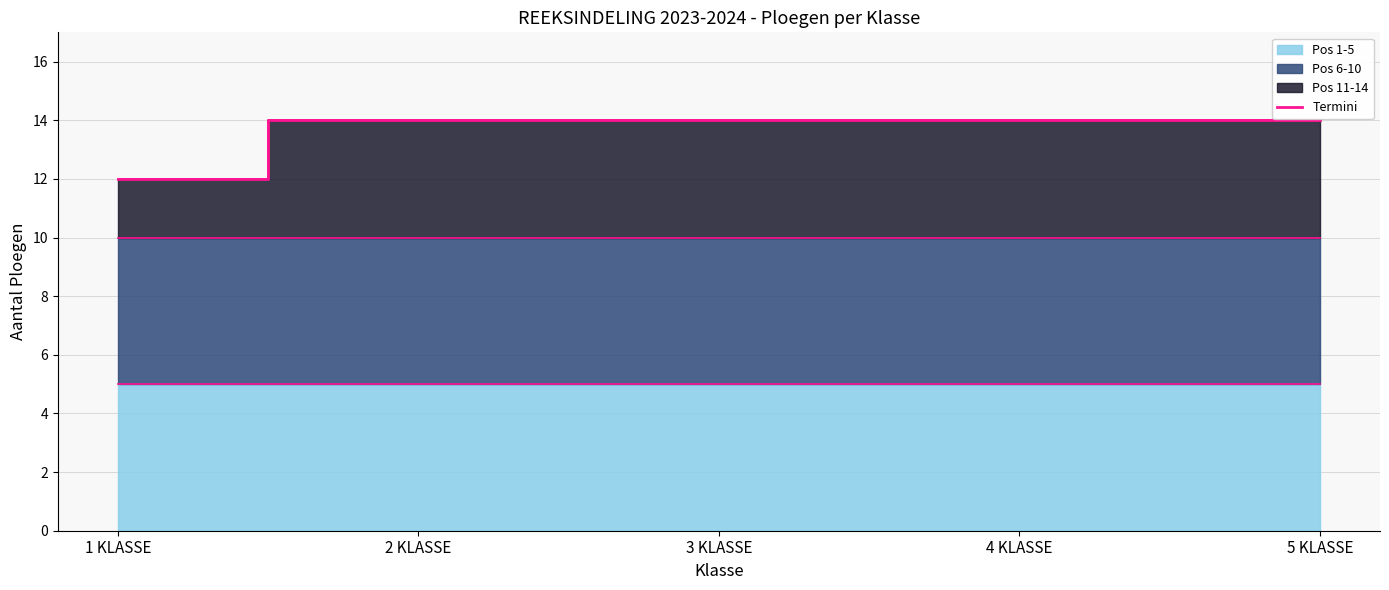

What value does the data have at 3 KLASSE?

14